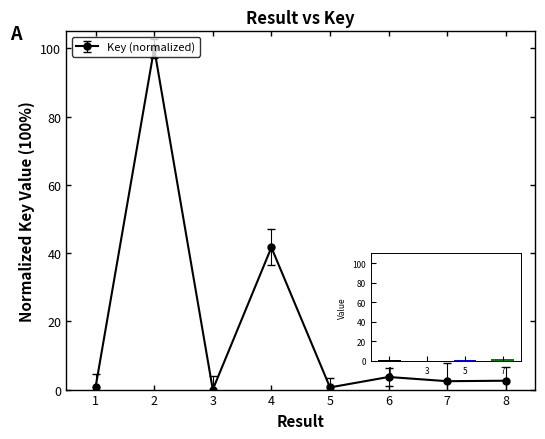

Which has a higher value, 3 or 8?

8